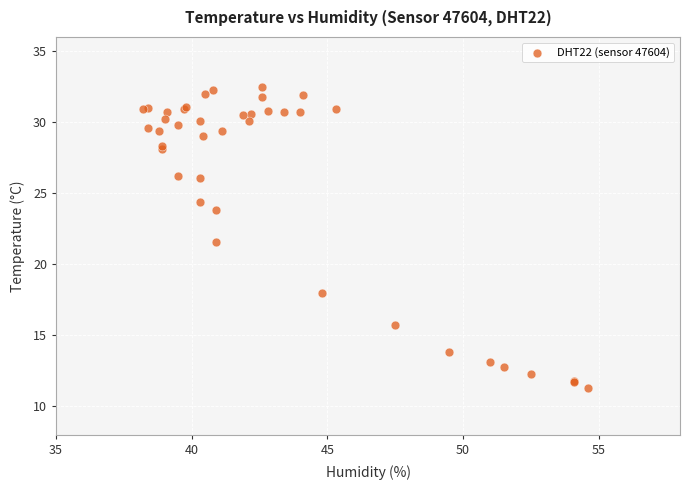

What Y value in the scatter plot is closest to 21?

21.6